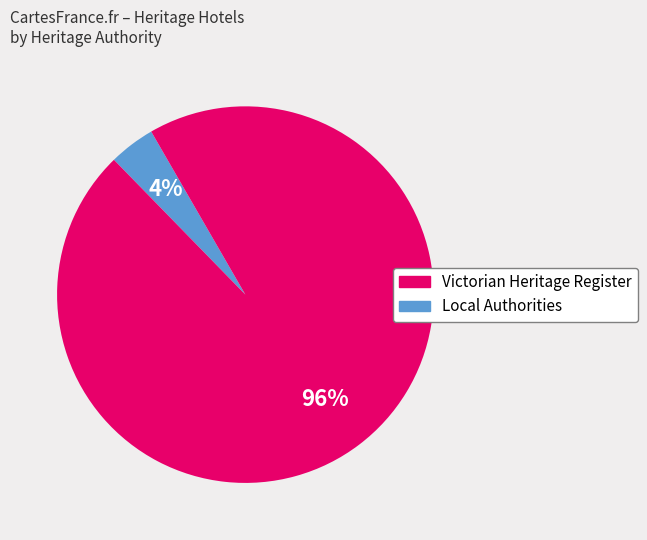

How many segments does this pie chart have?

2